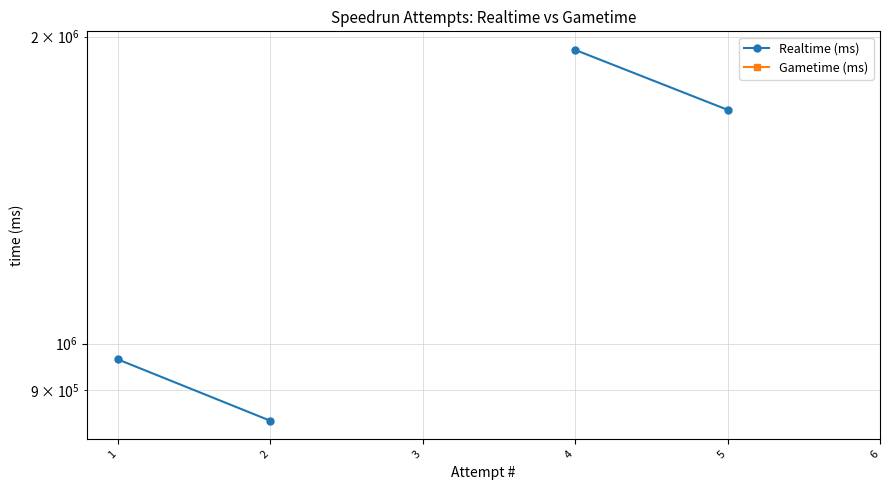

Is this an area chart (filled region under the line)?

No